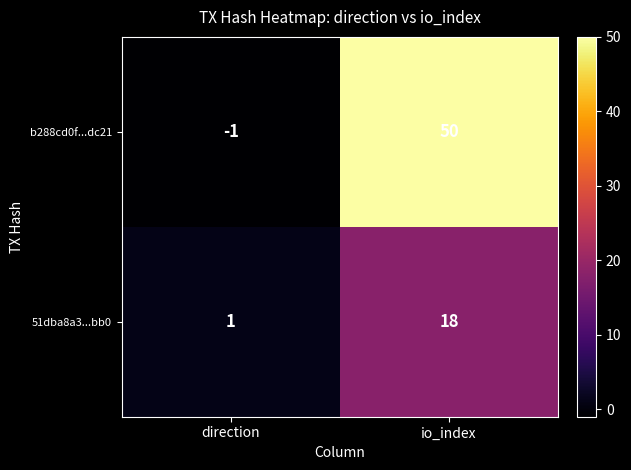

Which label corresponds to the smallest value in the chart?

direction